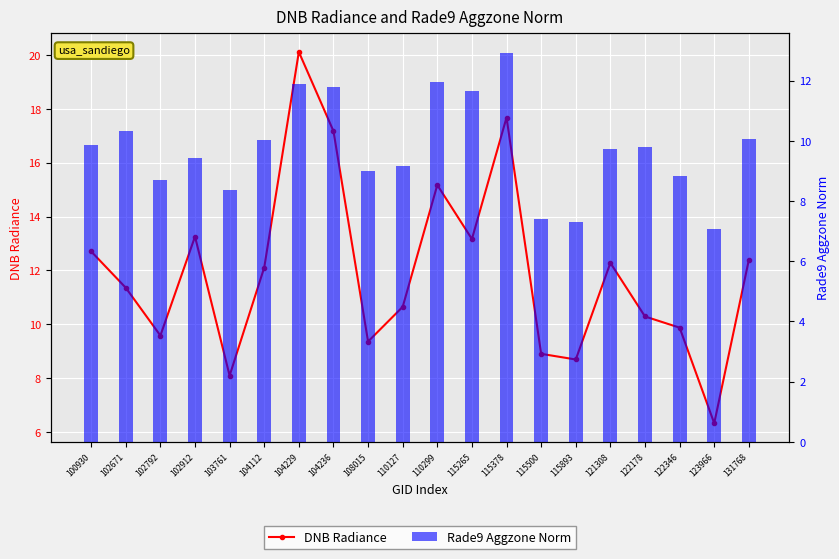

List the labels in order of Rade9 Aggzone Norm value, largest first.

115378, 110299, 104229, 104236, 115265, 102671, 131768, 104112, 100930, 122178, 121308, 102912, 110127, 108015, 122346, 102792, 103761, 115500, 115893, 123966